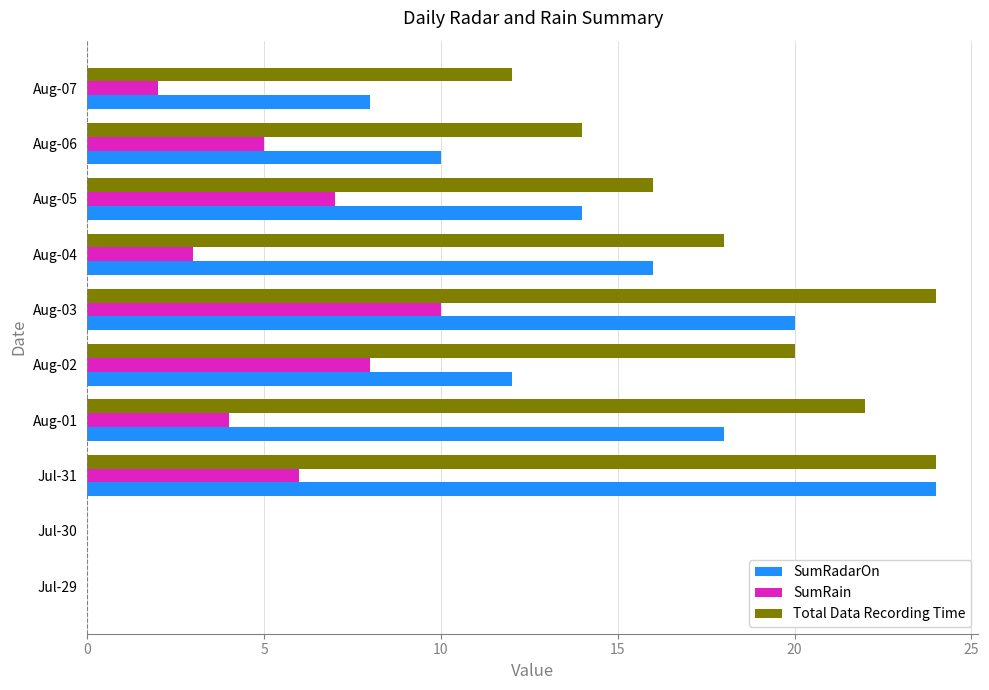

True or false: SumRain has a value of 2 at Aug-07.

True